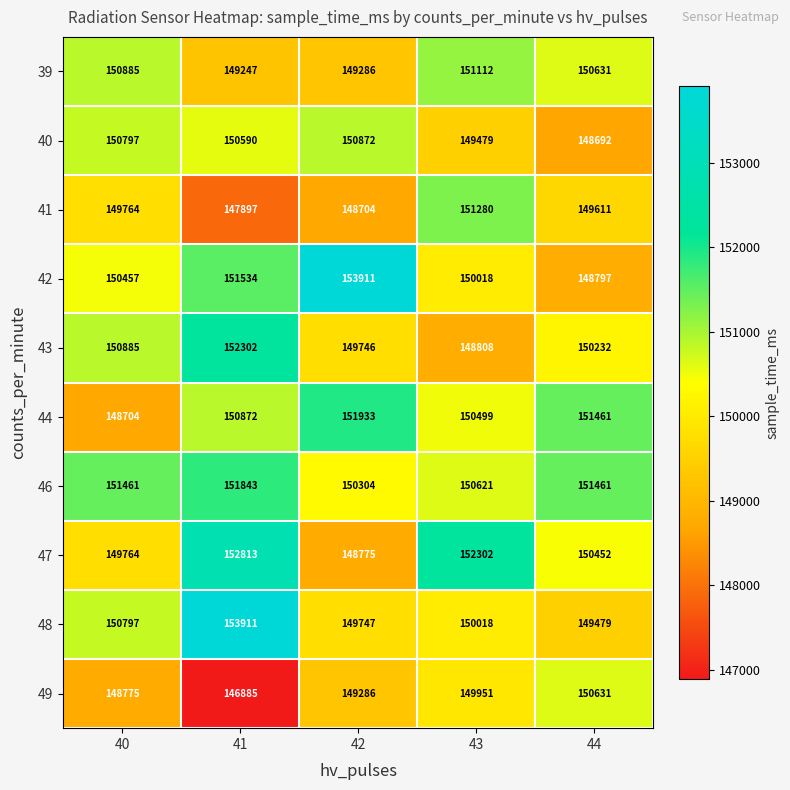

What is the sum of the 47 values at 40 and 44?

300216